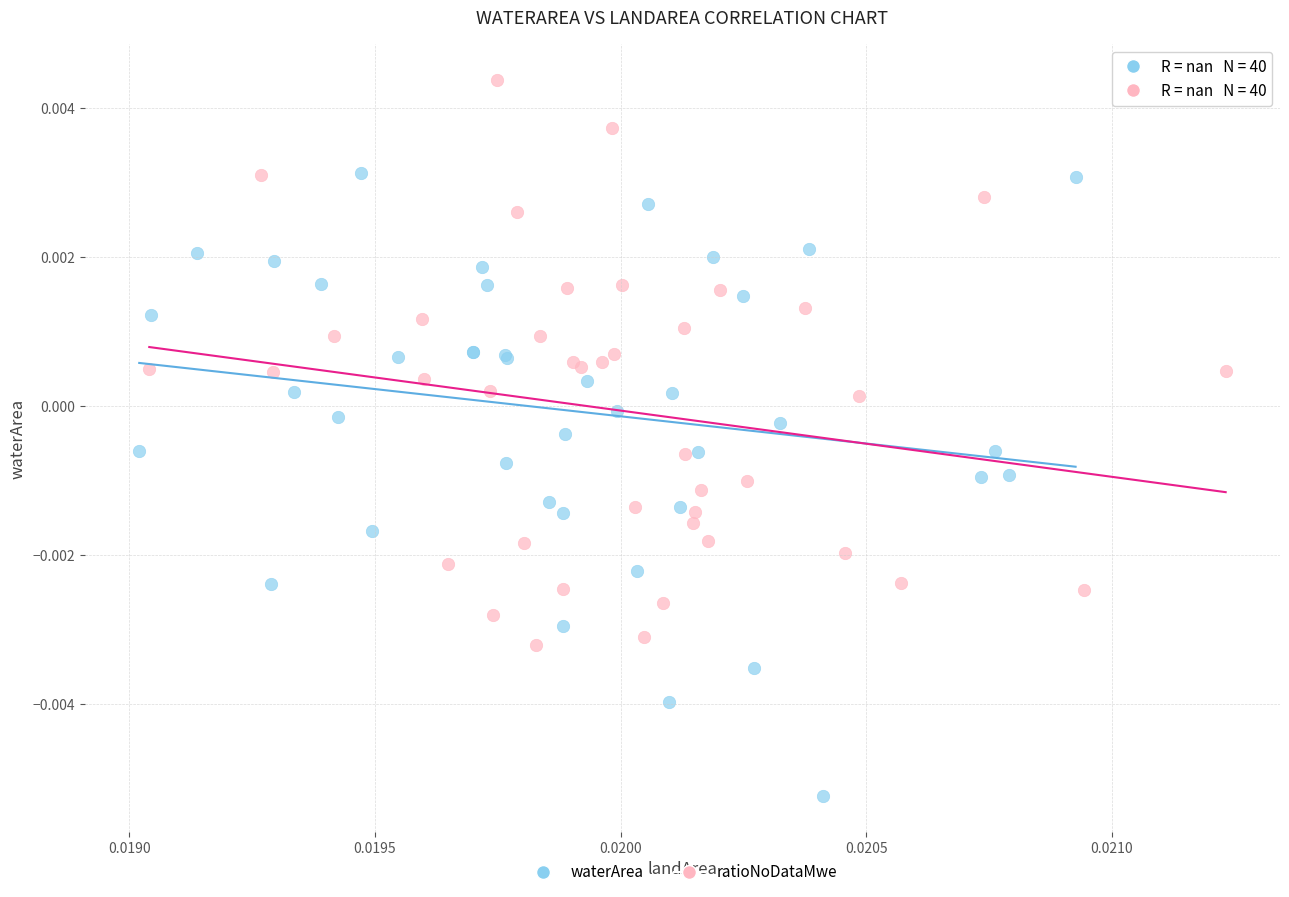

Which series reaches the maximum Y coordinate?

ratioNoDataMwe